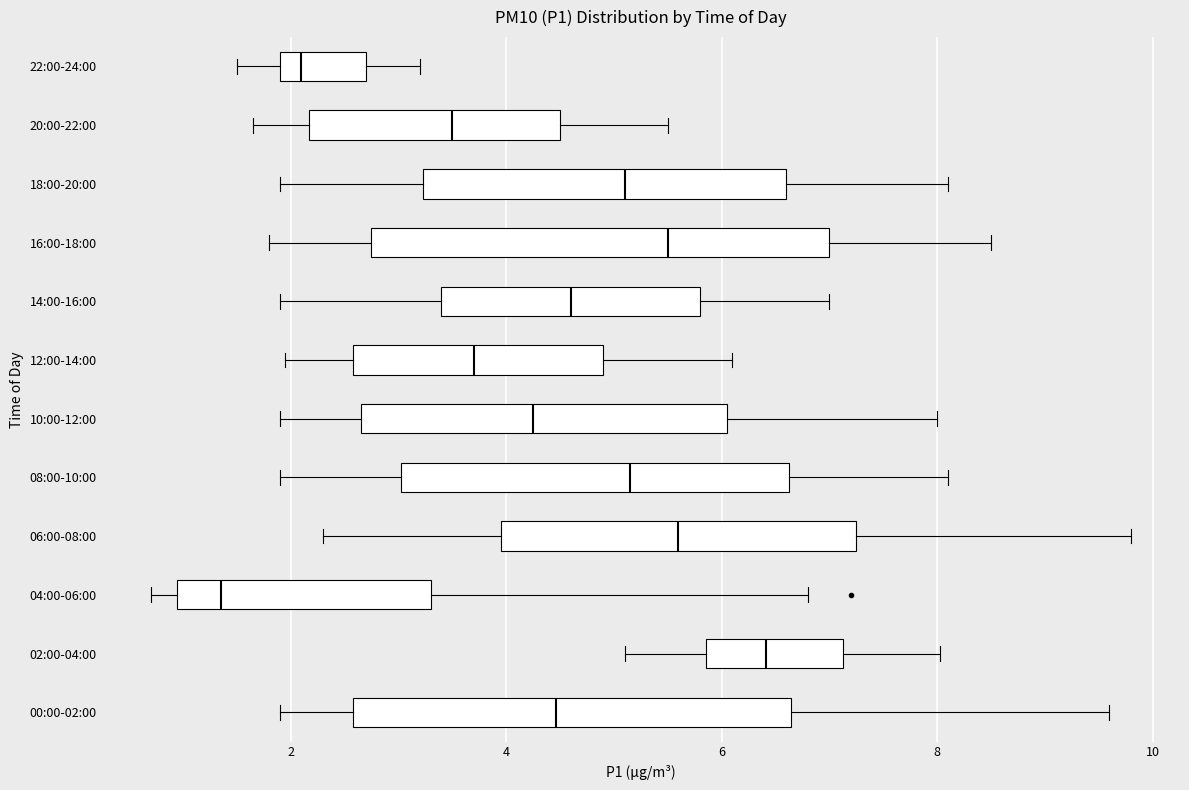

Where does the median line of the box for 00:00-02:00 sit on the x-axis? The values are not printed on the chart, so give them approximately, as read against the axis.

4.4